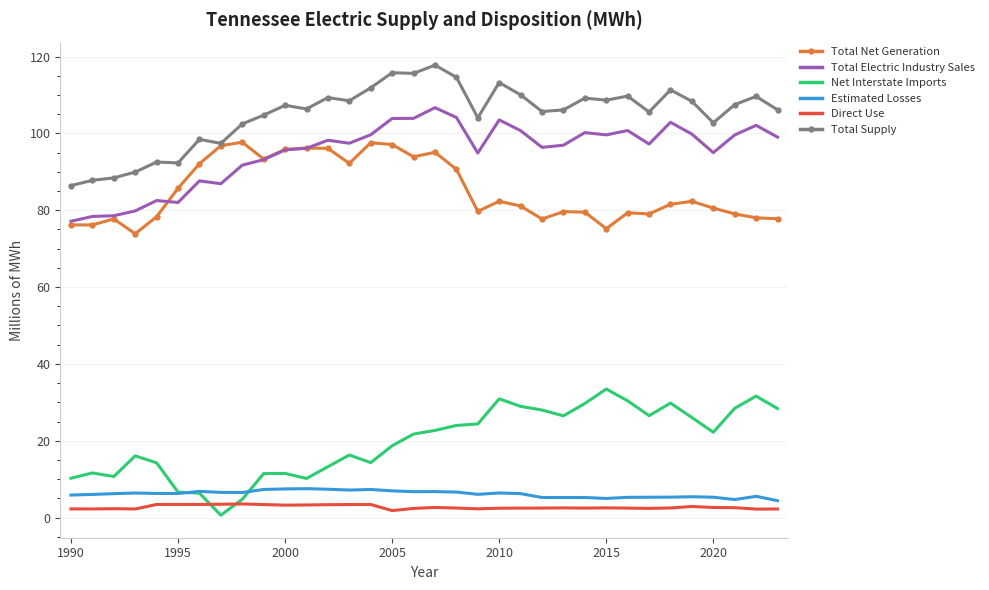

True or false: Direct Use and Total Net Generation intersect in this chart.

False